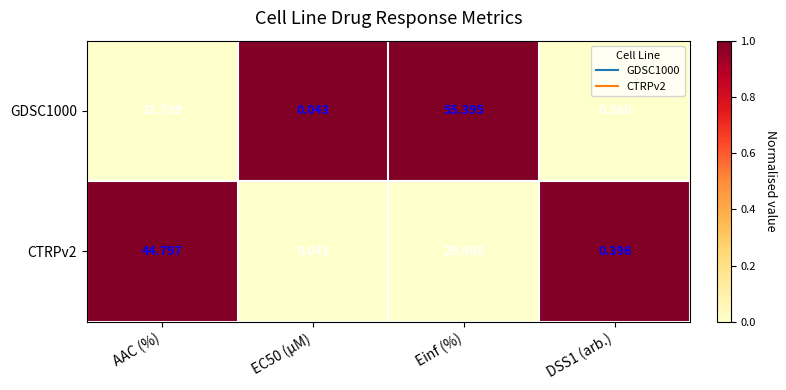

At which category is the sum across all series the highest?

Einf (%)